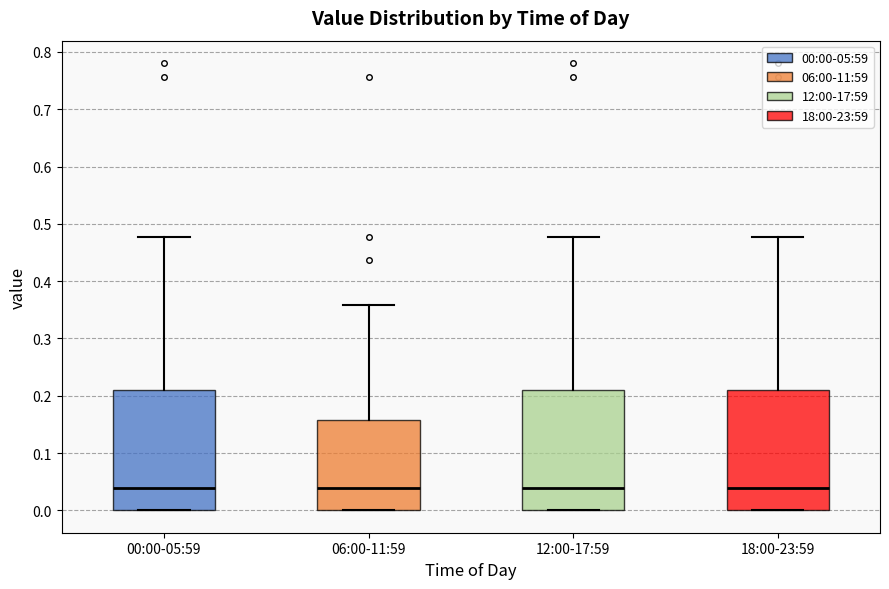

Reading left to right, transcribe this box plot: for each box, give where its median line is, the range the box spans, and where its two whiskers end, as read against the y-axis. The values are not printed on the chart, so give them approximately, as read against the axis.

00:00-05:59: median 0.04, box 0.00 to 0.21, whiskers 0.00 to 0.48
06:00-11:59: median 0.04, box 0.00 to 0.16, whiskers 0.00 to 0.36
12:00-17:59: median 0.04, box 0.00 to 0.21, whiskers 0.00 to 0.48
18:00-23:59: median 0.04, box 0.00 to 0.21, whiskers 0.00 to 0.48